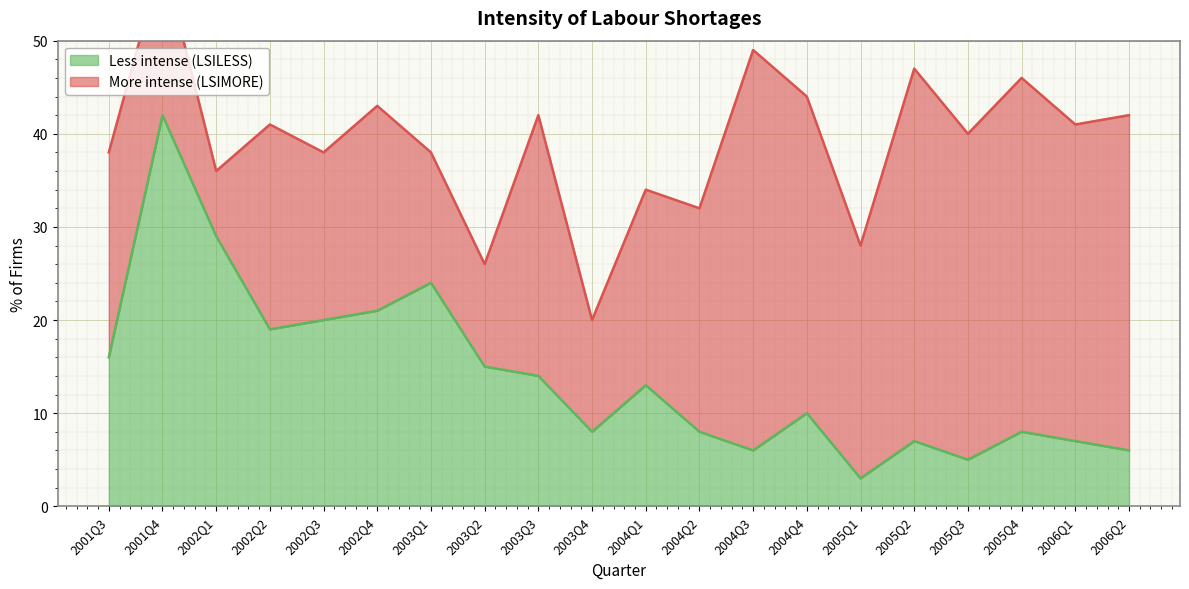

The chart shows a value of 8 at 2003Q4. True or false?

True